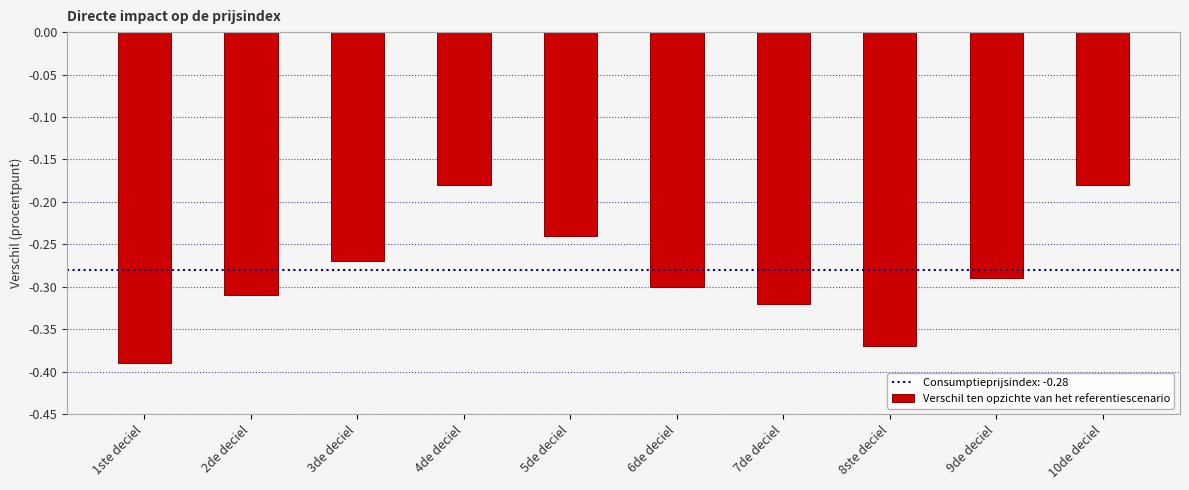

Which label corresponds to the smallest value in the chart?

1ste deciel